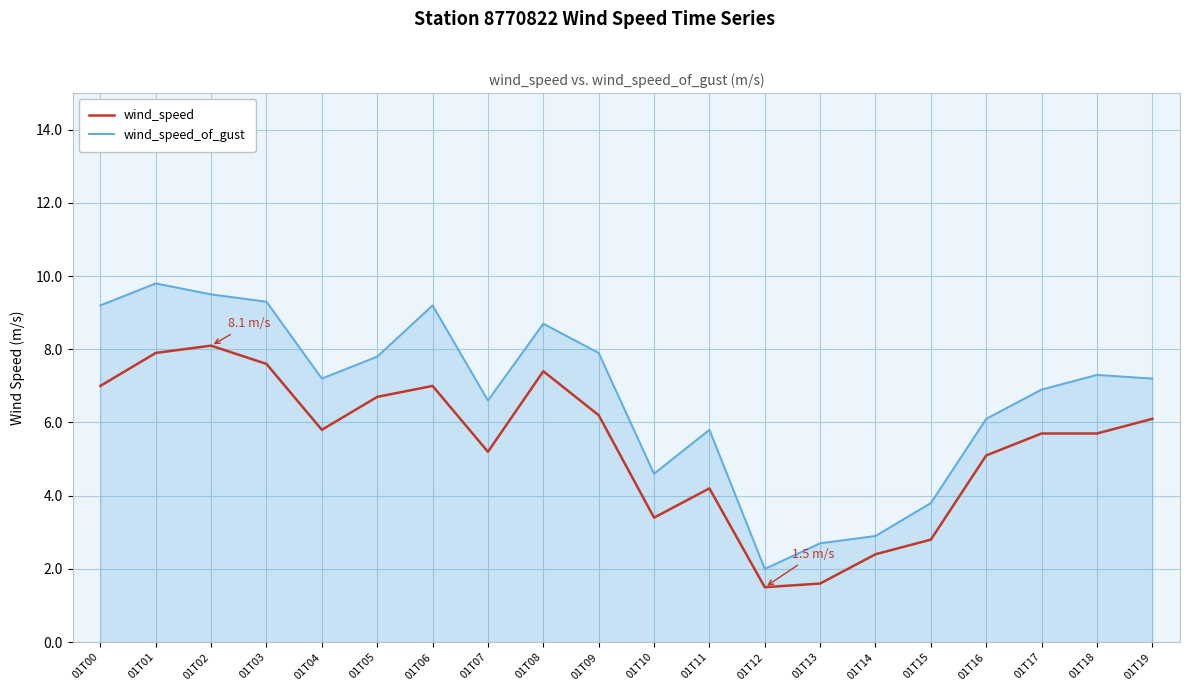

At how many categories does at least one series exceed 7?

11